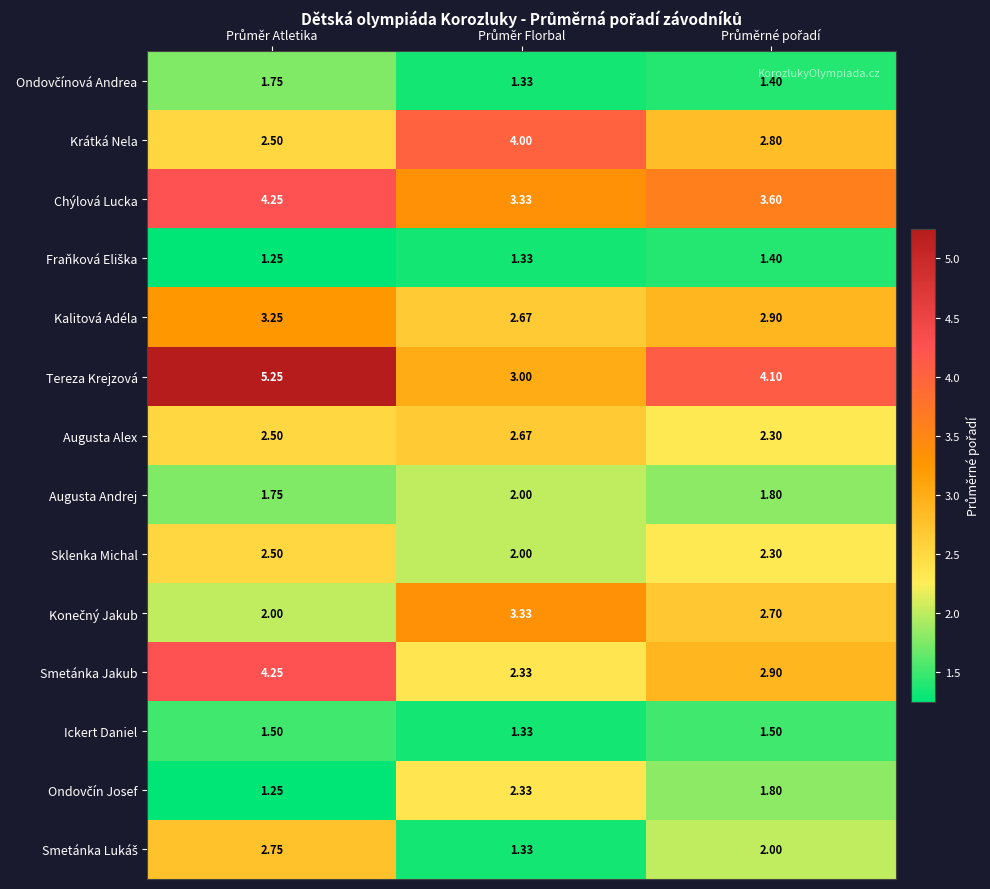

Which series has the largest range (max minus min)?

Tereza Krejzová